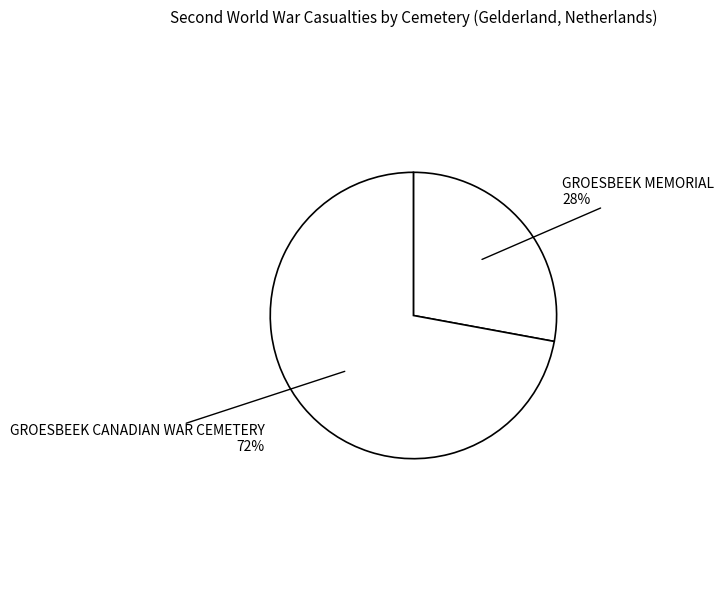

Count the number of slices in the pie.

2